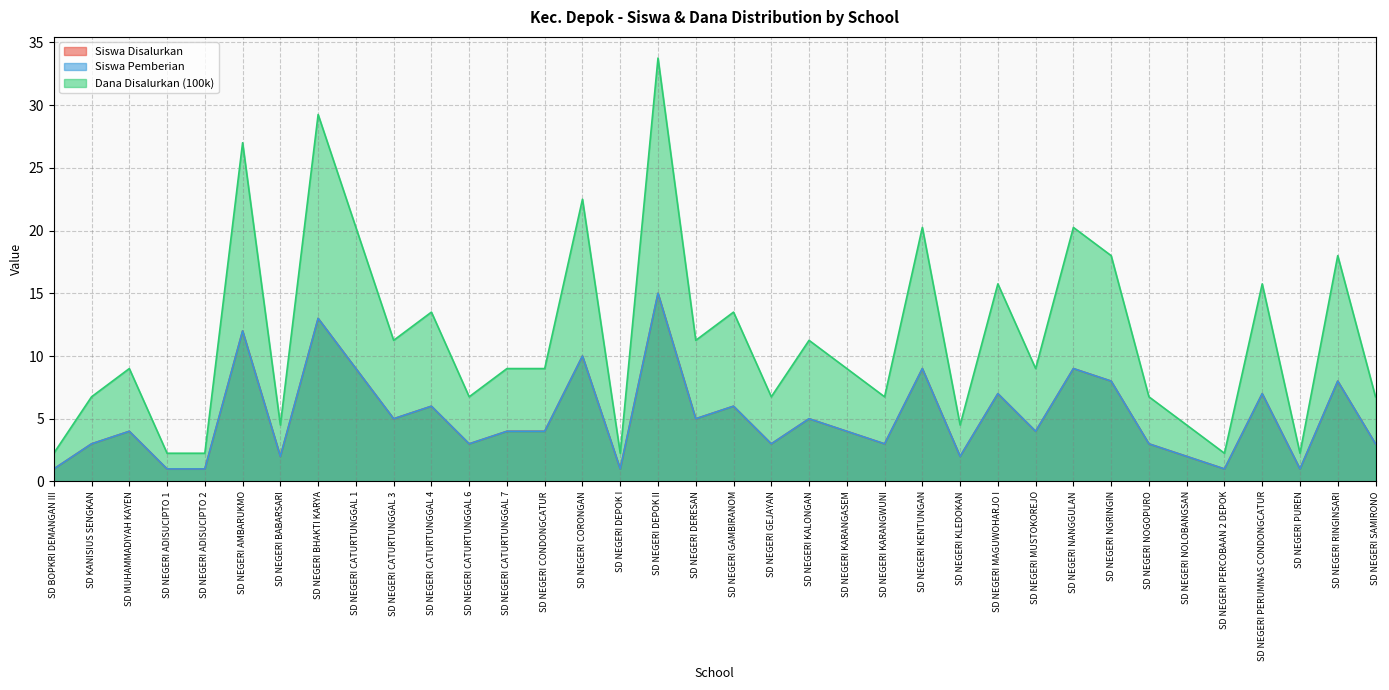

Reading left to right, what are all the values shown in this chart?

Siswa Disalurkan: SD BOPKRI DEMANGAN III=1.0	SD KANISIUS SENGKAN=3.0	SD MUHAMMADIYAH KAYEN=4.0	SD NEGERI ADISUCIPTO 1=1.0	SD NEGERI ADISUCIPTO 2=1.0	SD NEGERI AMBARUKMO=12.0	SD NEGERI BABARSARI=2.0	SD NEGERI BHAKTI KARYA=13.0	SD NEGERI CATURTUNGGAL 1=9.0	SD NEGERI CATURTUNGGAL 3=5.0	SD NEGERI CATURTUNGGAL 4=6.0	SD NEGERI CATURTUNGGAL 6=3.0	SD NEGERI CATURTUNGGAL 7=4.0	SD NEGERI CONDONGCATUR=4.0	SD NEGERI CORONGAN=10.0	SD NEGERI DEPOK I=1.0	SD NEGERI DEPOK II=15.0	SD NEGERI DERESAN=5.0	SD NEGERI GAMBIRANOM=6.0	SD NEGERI GEJAYAN=3.0	SD NEGERI KALONGAN=5.0	SD NEGERI KARANGASEM=4.0	SD NEGERI KARANGWUNI=3.0	SD NEGERI KENTUNGAN=9.0	SD NEGERI KLEDOKAN=2.0	SD NEGERI MAGUWOHARJO I=7.0	SD NEGERI MUSTOKOREJO=4.0	SD NEGERI NANGGULAN=9.0	SD NEGERI NGRINGIN=8.0	SD NEGERI NOGOPURO=3.0	SD NEGERI NOLOBANGSAN=2.0	SD NEGERI PERCOBAAN 2 DEPOK=1.0	SD NEGERI PERUMNAS CONDONGCATUR=7.0	SD NEGERI PUREN=1.0	SD NEGERI RINGINSARI=8.0	SD NEGERI SAMIRONO=3.0
Siswa Pemberian: SD BOPKRI DEMANGAN III=1.0	SD KANISIUS SENGKAN=3.0	SD MUHAMMADIYAH KAYEN=4.0	SD NEGERI ADISUCIPTO 1=1.0	SD NEGERI ADISUCIPTO 2=1.0	SD NEGERI AMBARUKMO=12.0	SD NEGERI BABARSARI=2.0	SD NEGERI BHAKTI KARYA=13.0	SD NEGERI CATURTUNGGAL 1=9.0	SD NEGERI CATURTUNGGAL 3=5.0	SD NEGERI CATURTUNGGAL 4=6.0	SD NEGERI CATURTUNGGAL 6=3.0	SD NEGERI CATURTUNGGAL 7=4.0	SD NEGERI CONDONGCATUR=4.0	SD NEGERI CORONGAN=10.0	SD NEGERI DEPOK I=1.0	SD NEGERI DEPOK II=15.0	SD NEGERI DERESAN=5.0	SD NEGERI GAMBIRANOM=6.0	SD NEGERI GEJAYAN=3.0	SD NEGERI KALONGAN=5.0	SD NEGERI KARANGASEM=4.0	SD NEGERI KARANGWUNI=3.0	SD NEGERI KENTUNGAN=9.0	SD NEGERI KLEDOKAN=2.0	SD NEGERI MAGUWOHARJO I=7.0	SD NEGERI MUSTOKOREJO=4.0	SD NEGERI NANGGULAN=9.0	SD NEGERI NGRINGIN=8.0	SD NEGERI NOGOPURO=3.0	SD NEGERI NOLOBANGSAN=2.0	SD NEGERI PERCOBAAN 2 DEPOK=1.0	SD NEGERI PERUMNAS CONDONGCATUR=7.0	SD NEGERI PUREN=1.0	SD NEGERI RINGINSARI=8.0	SD NEGERI SAMIRONO=3.0
Dana Disalurkan (100k): SD BOPKRI DEMANGAN III=2.2	SD KANISIUS SENGKAN=6.8	SD MUHAMMADIYAH KAYEN=9.0	SD NEGERI ADISUCIPTO 1=2.2	SD NEGERI ADISUCIPTO 2=2.2	SD NEGERI AMBARUKMO=27.0	SD NEGERI BABARSARI=4.5	SD NEGERI BHAKTI KARYA=29.2	SD NEGERI CATURTUNGGAL 1=20.2	SD NEGERI CATURTUNGGAL 3=11.2	SD NEGERI CATURTUNGGAL 4=13.5	SD NEGERI CATURTUNGGAL 6=6.8	SD NEGERI CATURTUNGGAL 7=9.0	SD NEGERI CONDONGCATUR=9.0	SD NEGERI CORONGAN=22.5	SD NEGERI DEPOK I=2.2	SD NEGERI DEPOK II=33.8	SD NEGERI DERESAN=11.2	SD NEGERI GAMBIRANOM=13.5	SD NEGERI GEJAYAN=6.8	SD NEGERI KALONGAN=11.2	SD NEGERI KARANGASEM=9.0	SD NEGERI KARANGWUNI=6.8	SD NEGERI KENTUNGAN=20.2	SD NEGERI KLEDOKAN=4.5	SD NEGERI MAGUWOHARJO I=15.8	SD NEGERI MUSTOKOREJO=9.0	SD NEGERI NANGGULAN=20.2	SD NEGERI NGRINGIN=18.0	SD NEGERI NOGOPURO=6.8	SD NEGERI NOLOBANGSAN=4.5	SD NEGERI PERCOBAAN 2 DEPOK=2.2	SD NEGERI PERUMNAS CONDONGCATUR=15.8	SD NEGERI PUREN=2.2	SD NEGERI RINGINSARI=18.0	SD NEGERI SAMIRONO=6.8